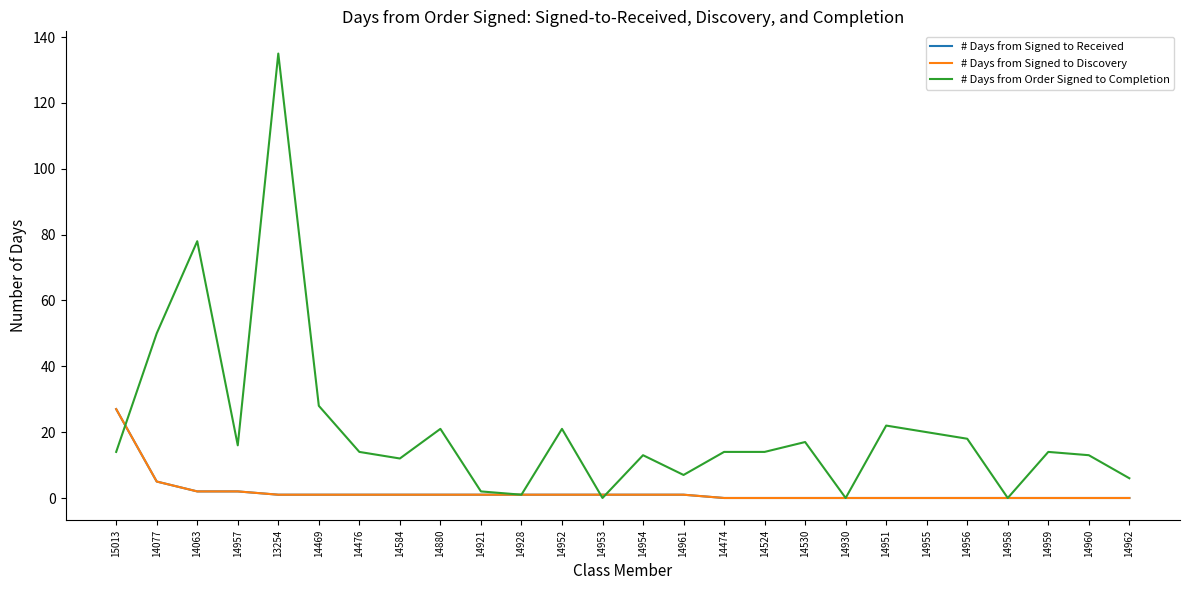

Is this an area chart (filled region under the line)?

No